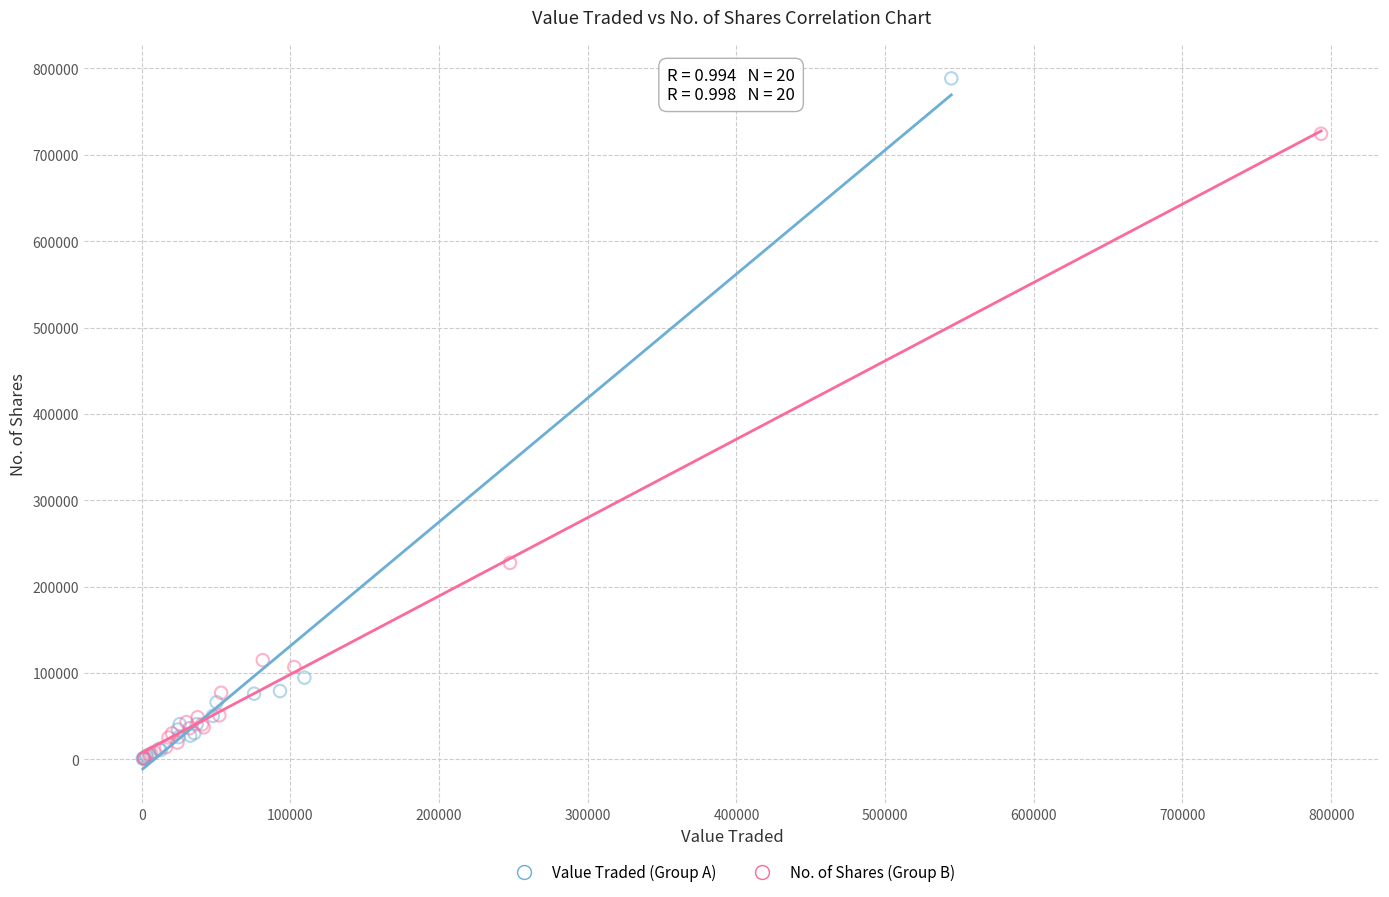

Which series contains the highest Y value?

Value Traded (Group A)